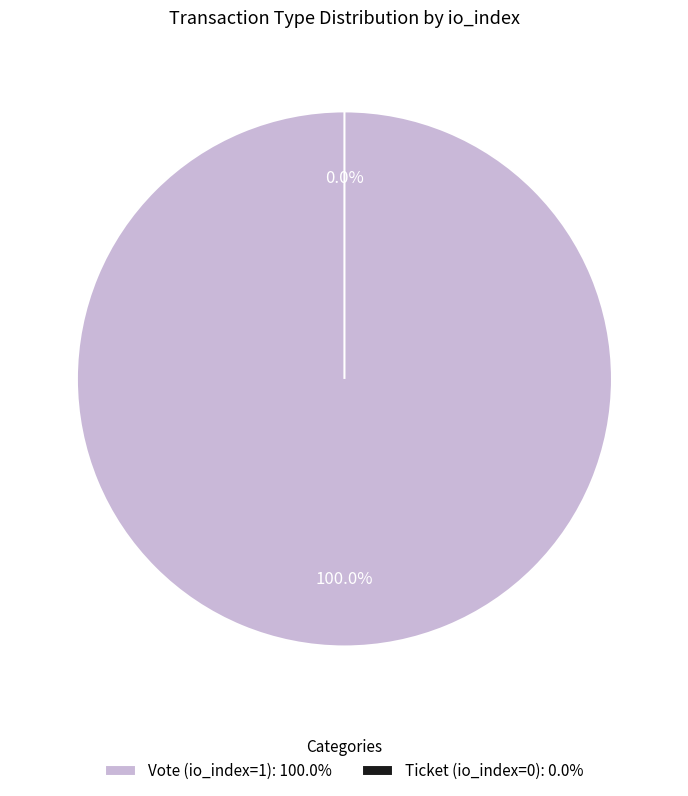

Does Vote (io_index=1) represent more than half of the total?

Yes